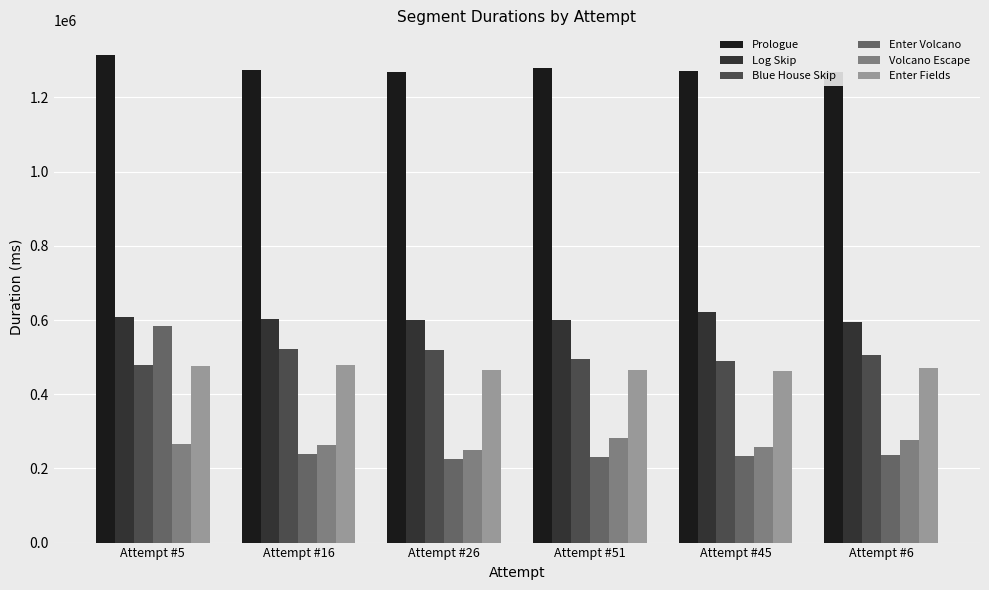

What are all the series names shown in the legend?

Prologue, Log Skip, Blue House Skip, Enter Volcano, Volcano Escape, Enter Fields